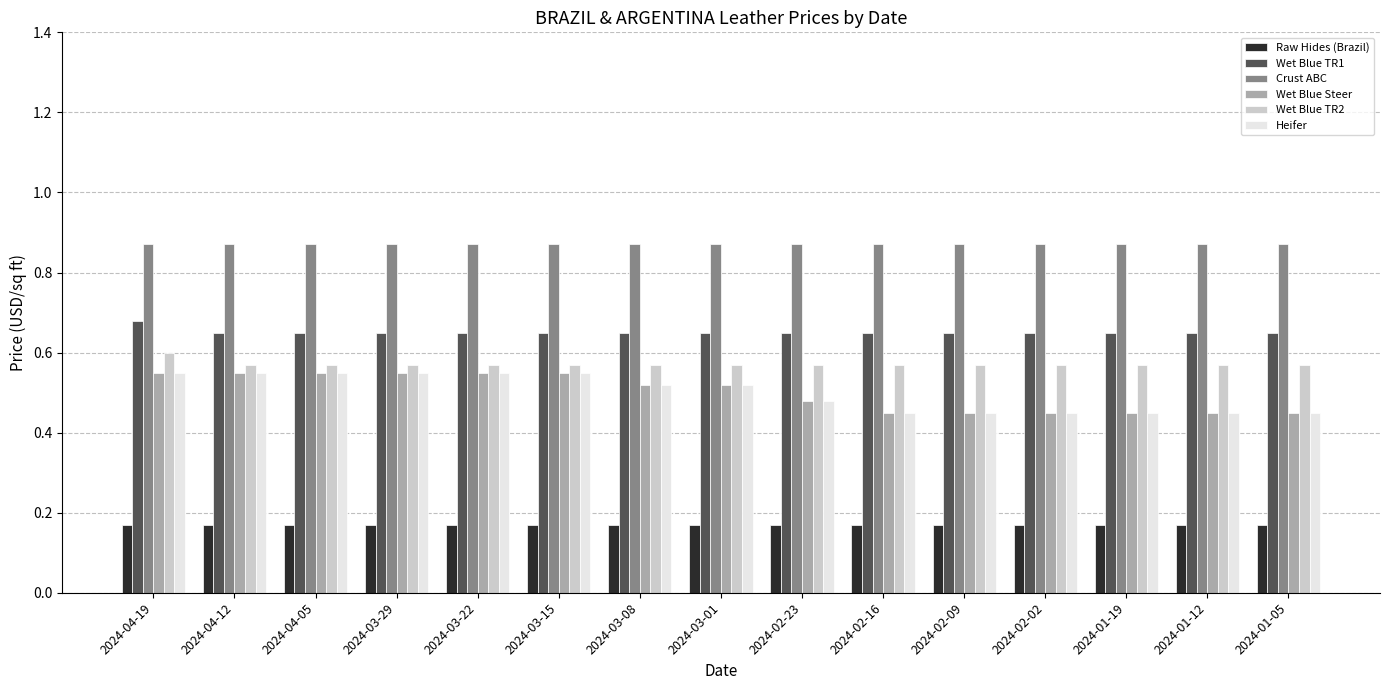

Count the Wet Blue TR2 values in the range 0 to 1.

15